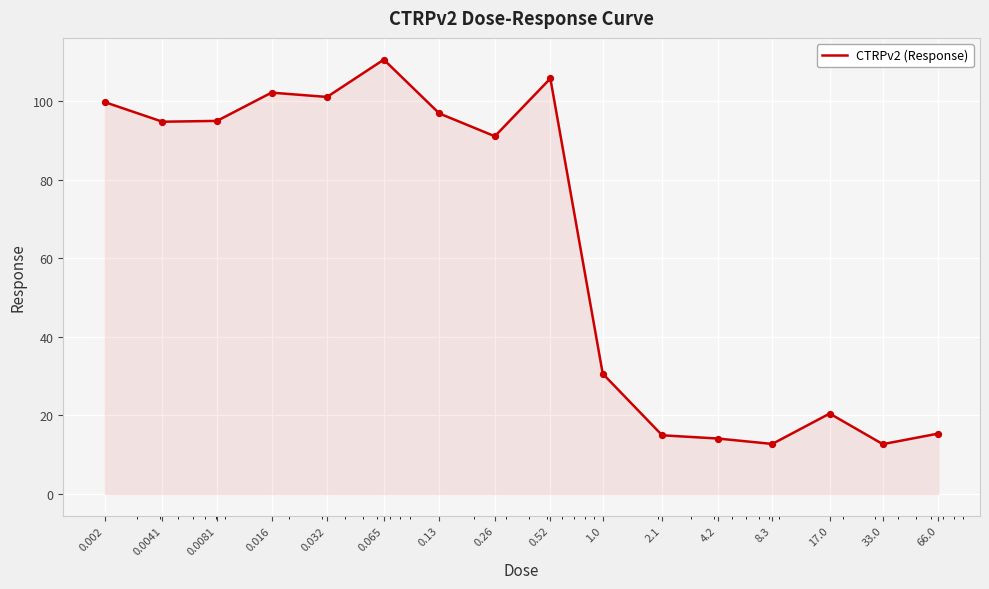

What is the difference between the maximum and minimum values?

97.8